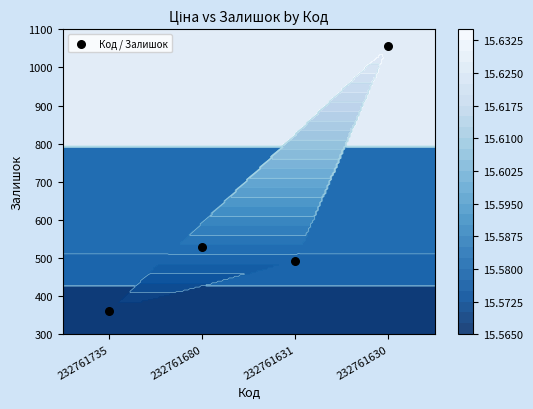

Reading left to right, list all the values displayed in this chart.

361	528	492	1056